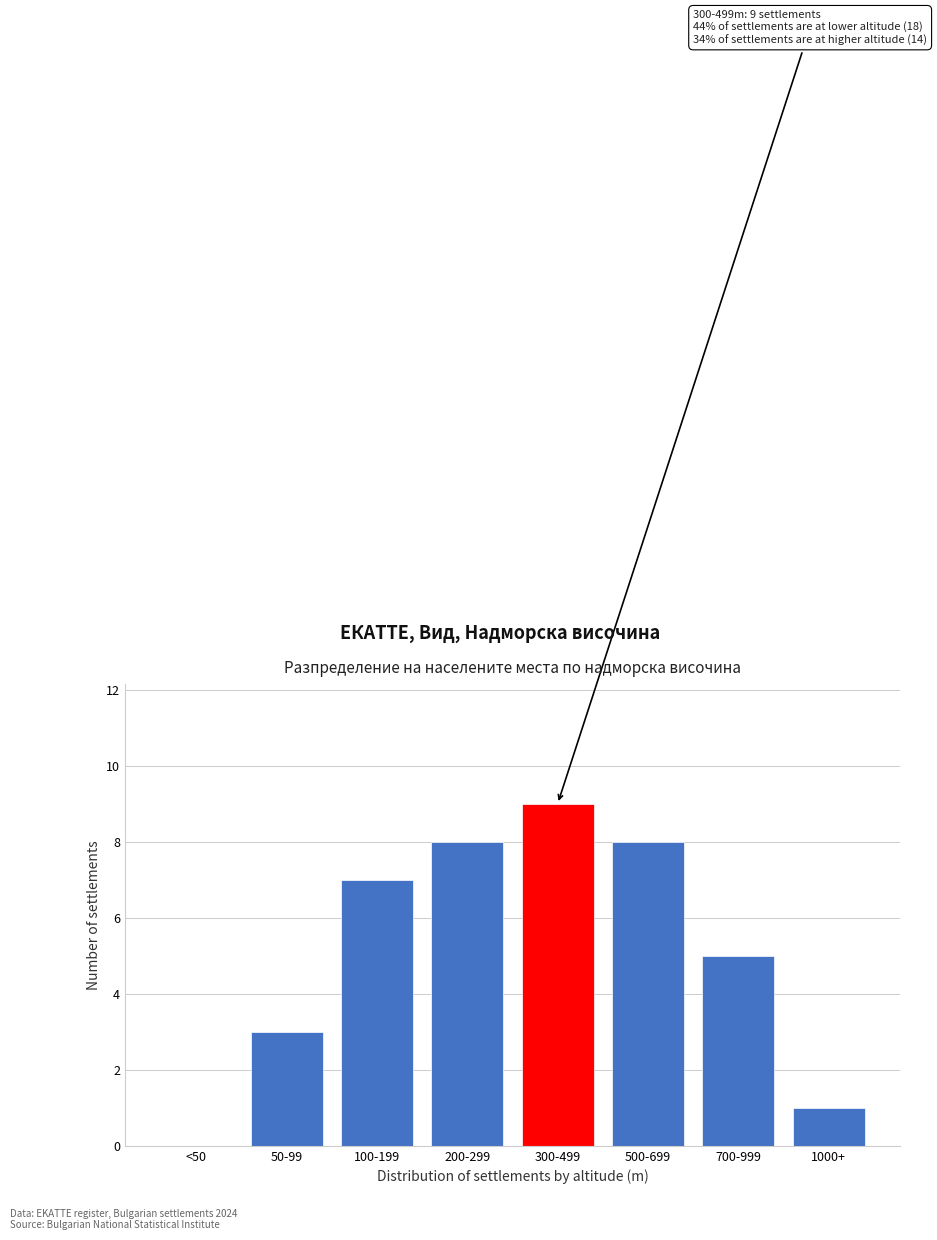

Reading left to right, list all the values displayed in this chart.

<50=0	50-99=3	100-199=7	200-299=8	300-499=9	500-699=8	700-999=5	1000+=1